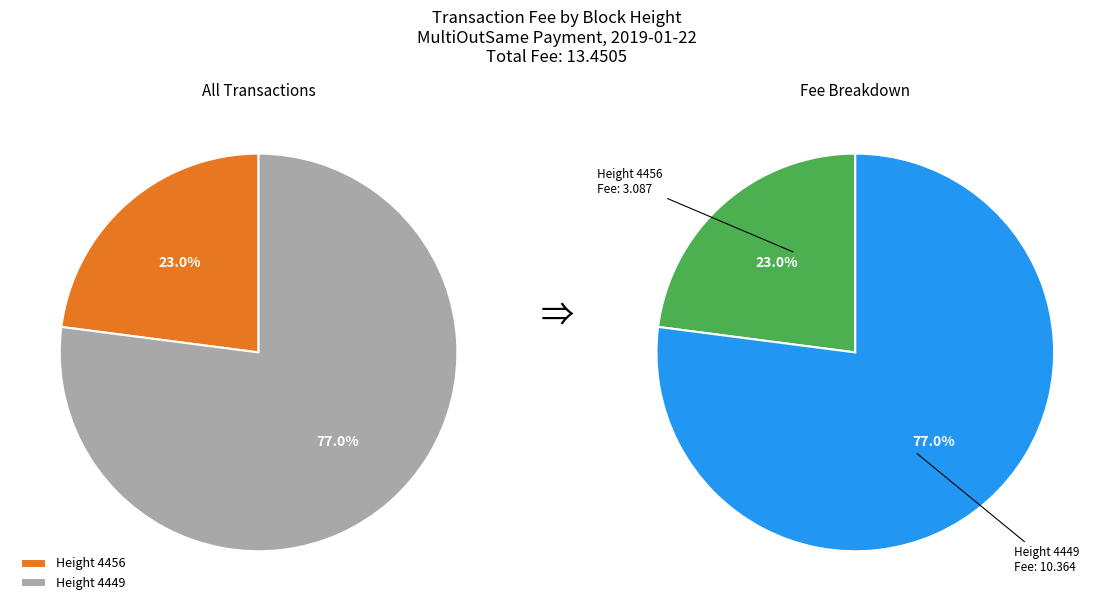

The Height 4449
(Fee: 10.3635) slice represents 87% of the pie. True or false?

False